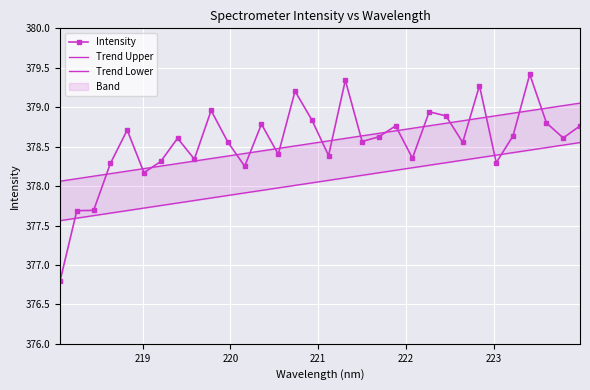

True or false: Intensity has more than 0 points higher than both neighbors.

True